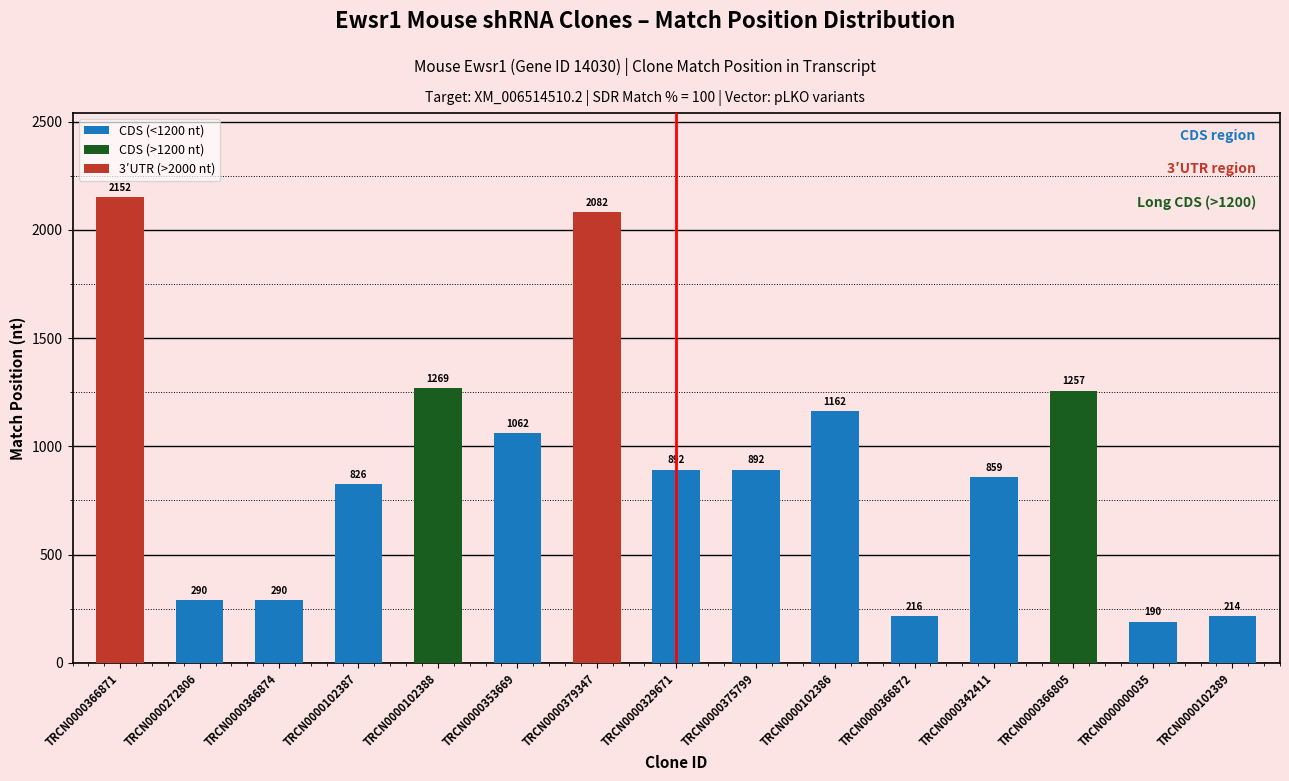

What is the change in value from TRCN0000000035 to TRCN0000102389?

+24